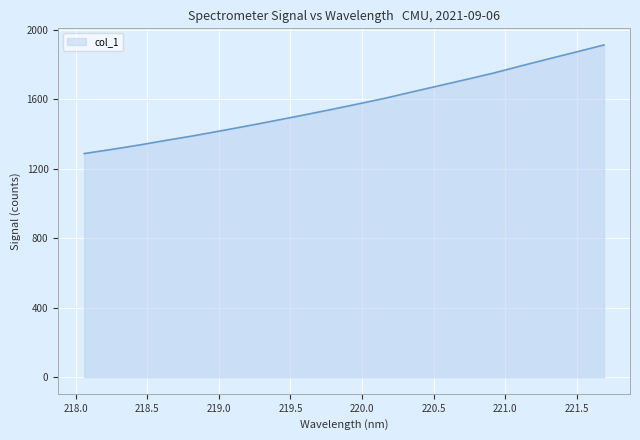

What is the average value?

1572.7